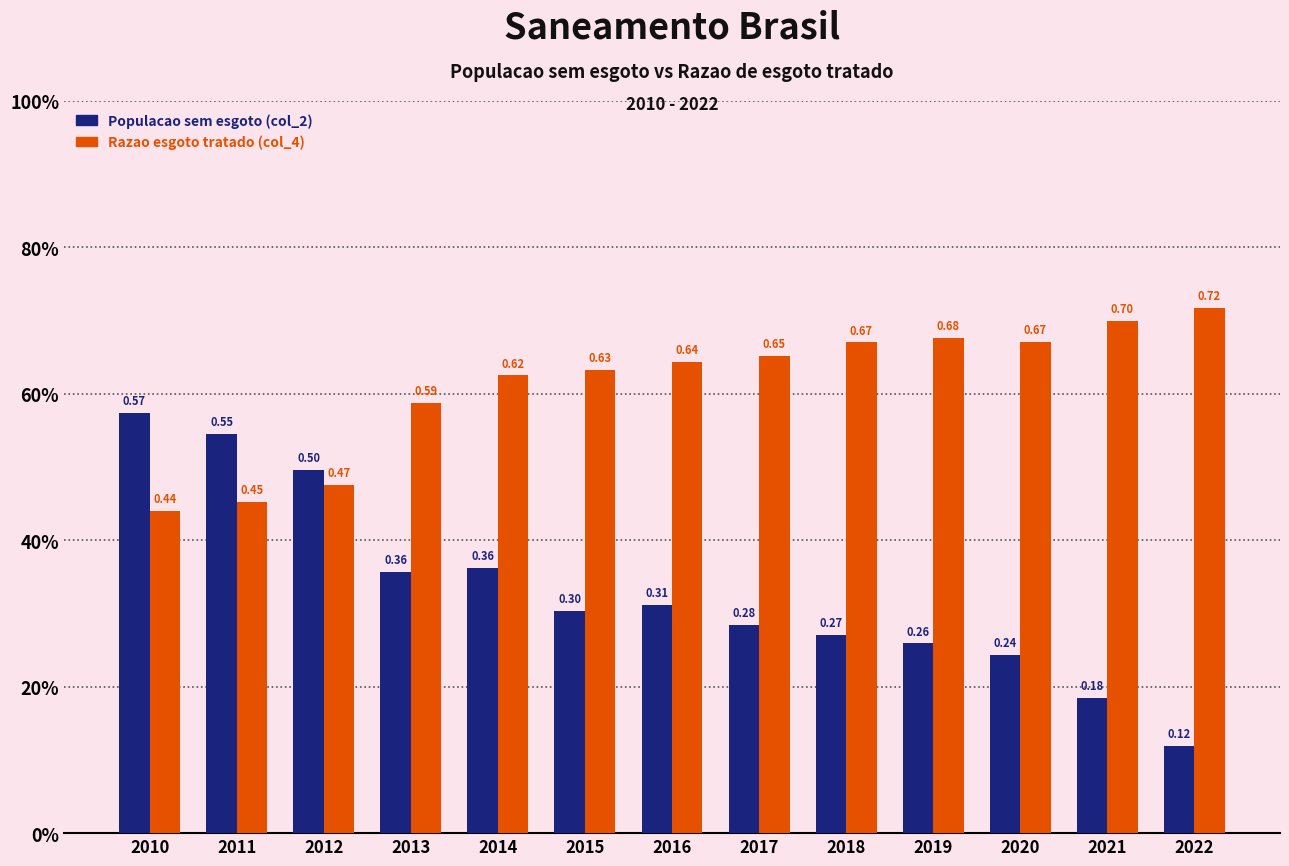

What are all the series names shown in the legend?

Populacao sem esgoto (col_2), Razao esgoto tratado (col_4)